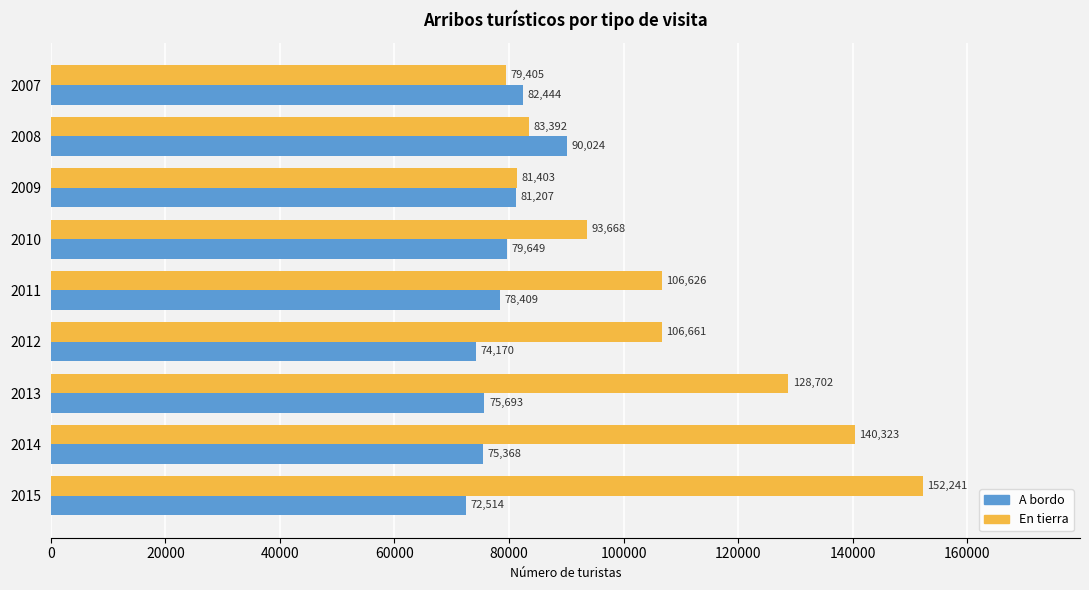

Rank the series by their average value, from highest to lowest.

En tierra, A bordo